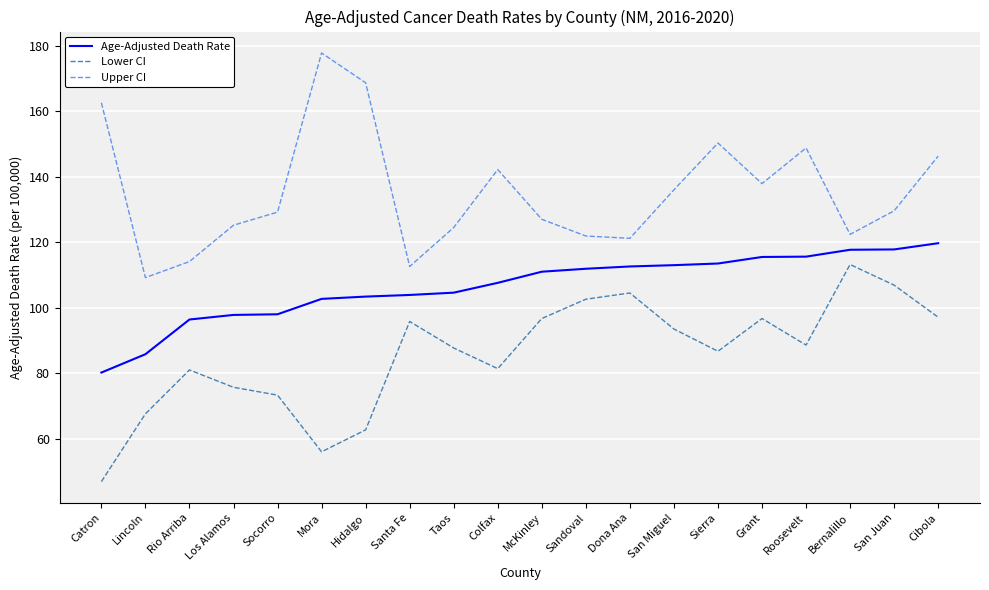

What is the maximum value for Lower CI?

113.2